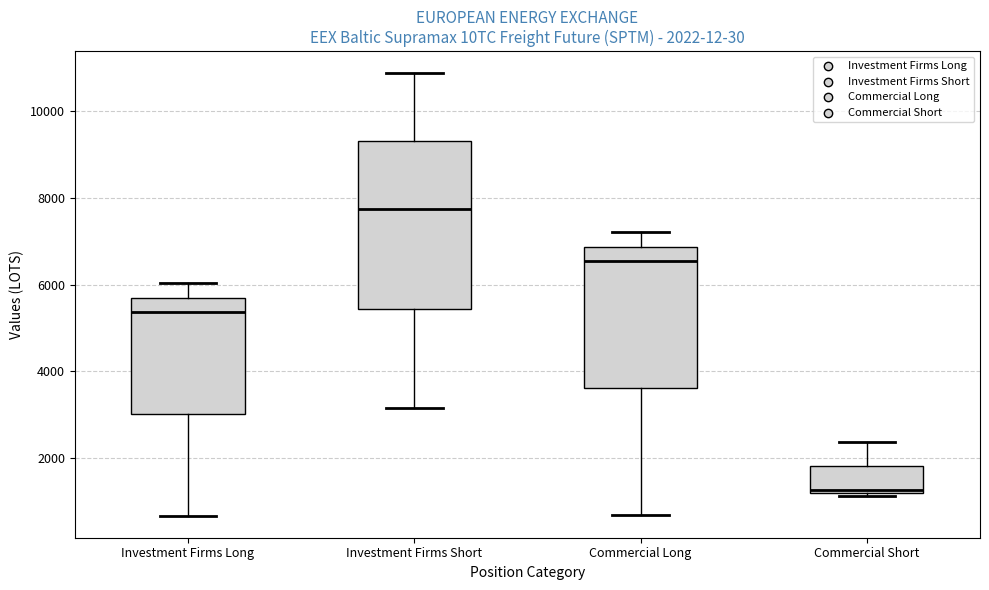

Comparing the boxes themselves (not the whiskers), which one is the tallest?

Investment Firms Short